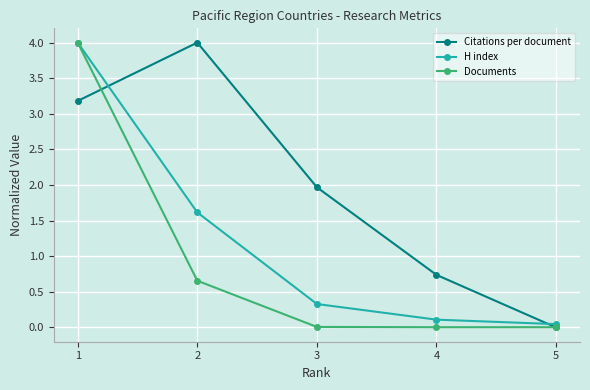

Is this an area chart (filled region under the line)?

No